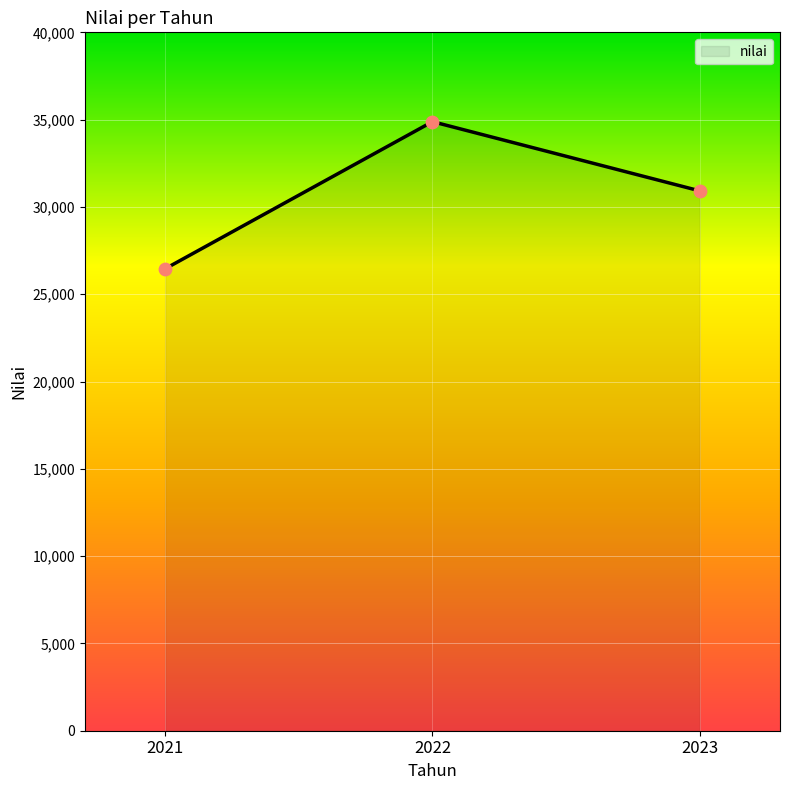

Which has a higher value, 2023 or 2022?

2022